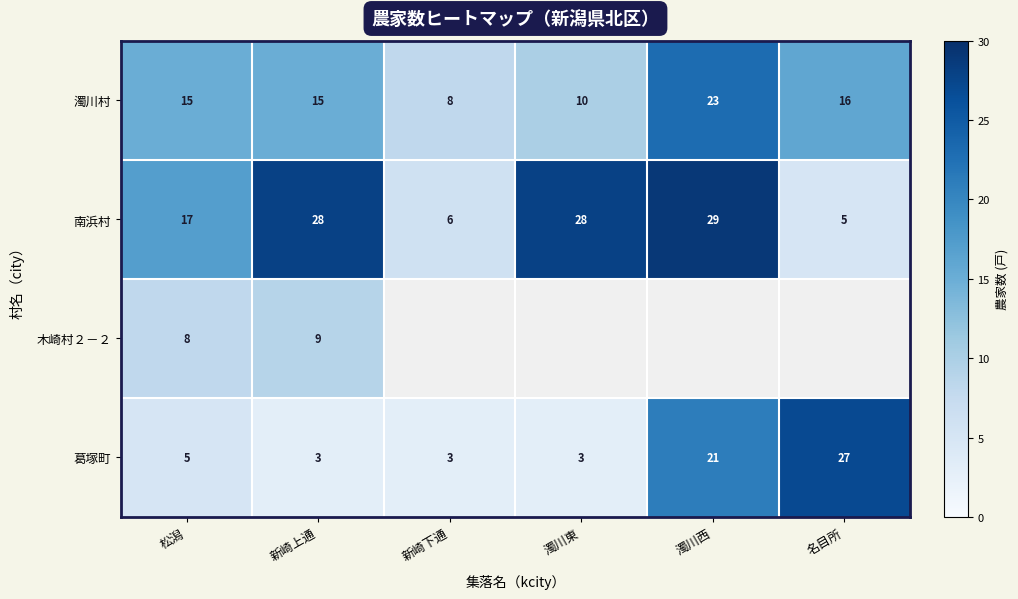

The 葛塚町 series shows 5.0 at 新崎下通. True or false?

False